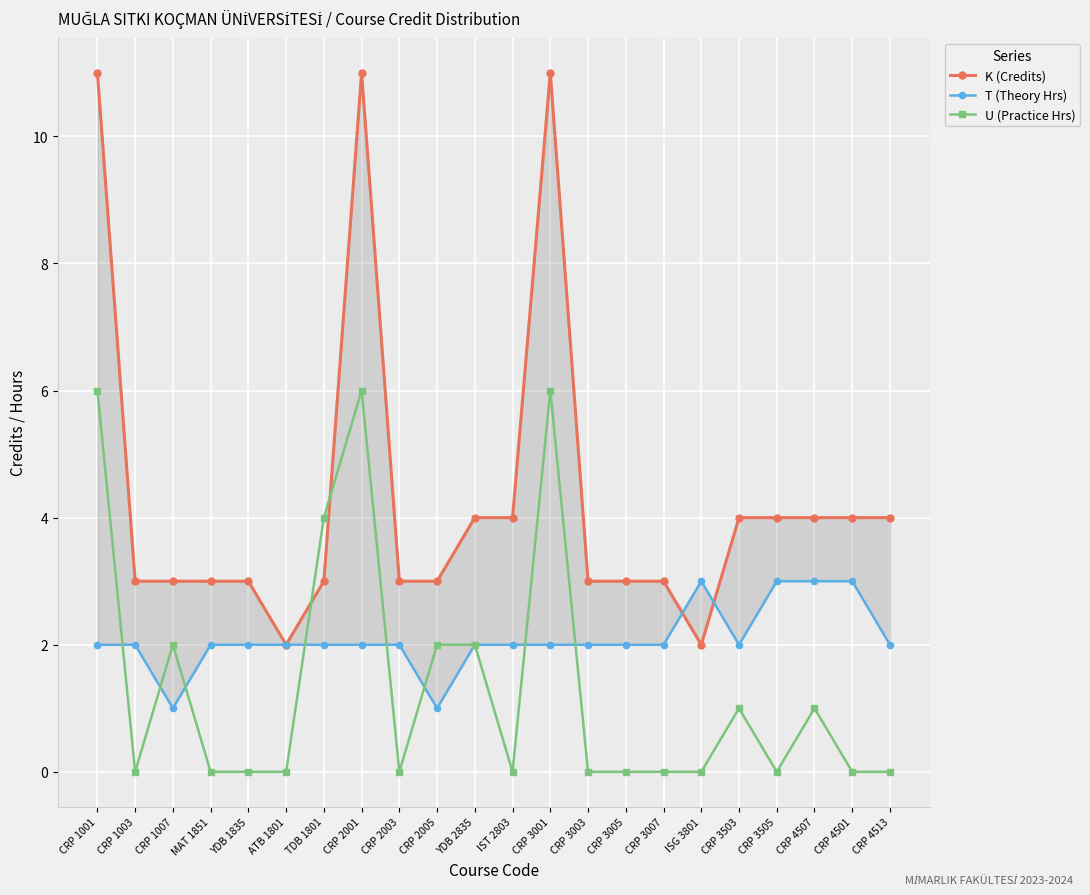

List the series in order of their overall mean, highest first.

K (Credits), T (Theory Hrs), U (Practice Hrs)